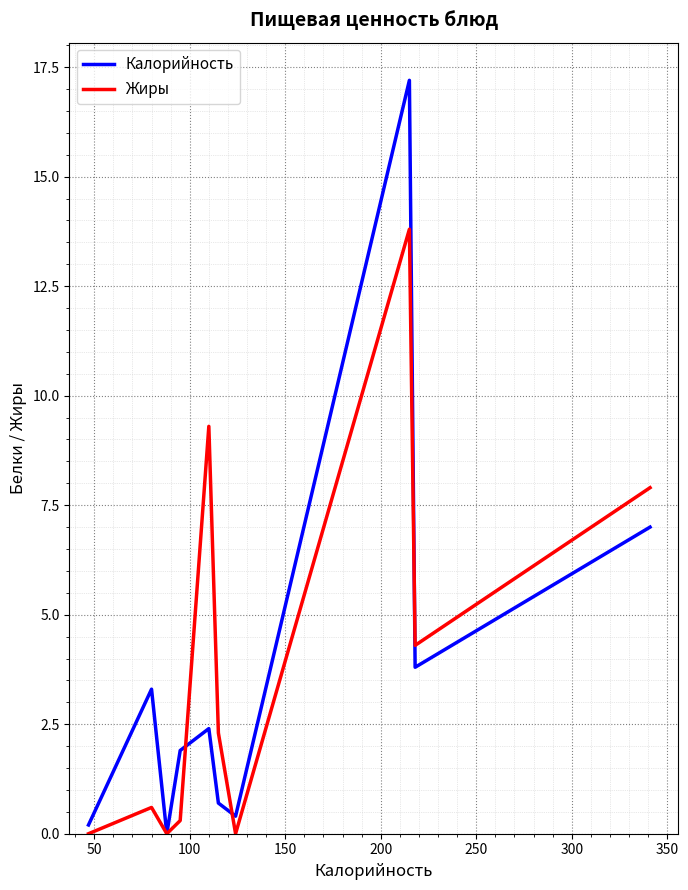

What is the greatest value displayed?

17.2